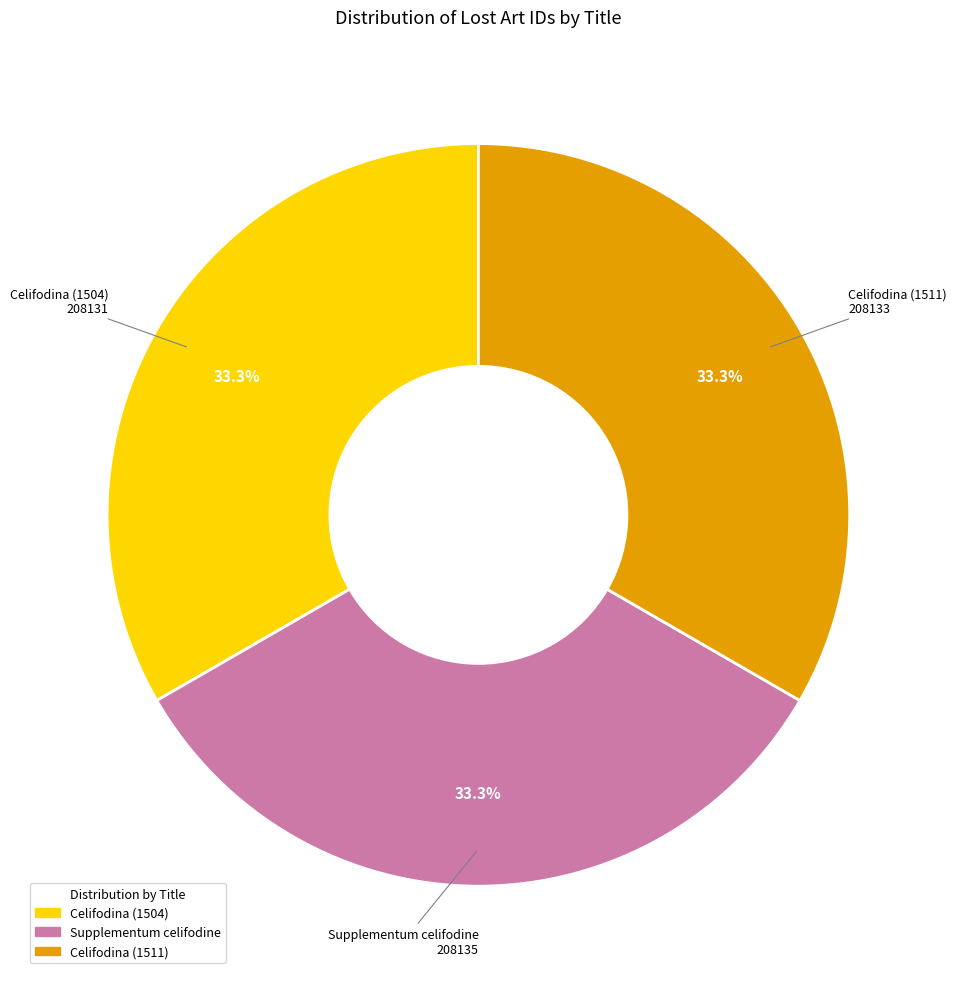

To the nearest percent, what is the combined percentage of Supplementum celifodine and Celifodina (1504)?

67%